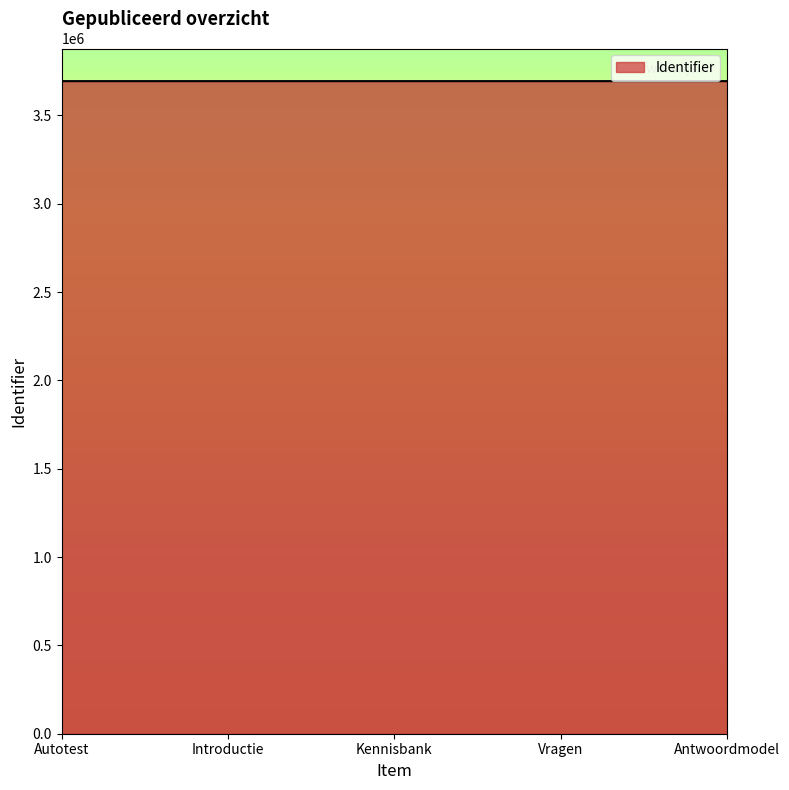

What is the approximate value at Antwoordmodel?

3693897